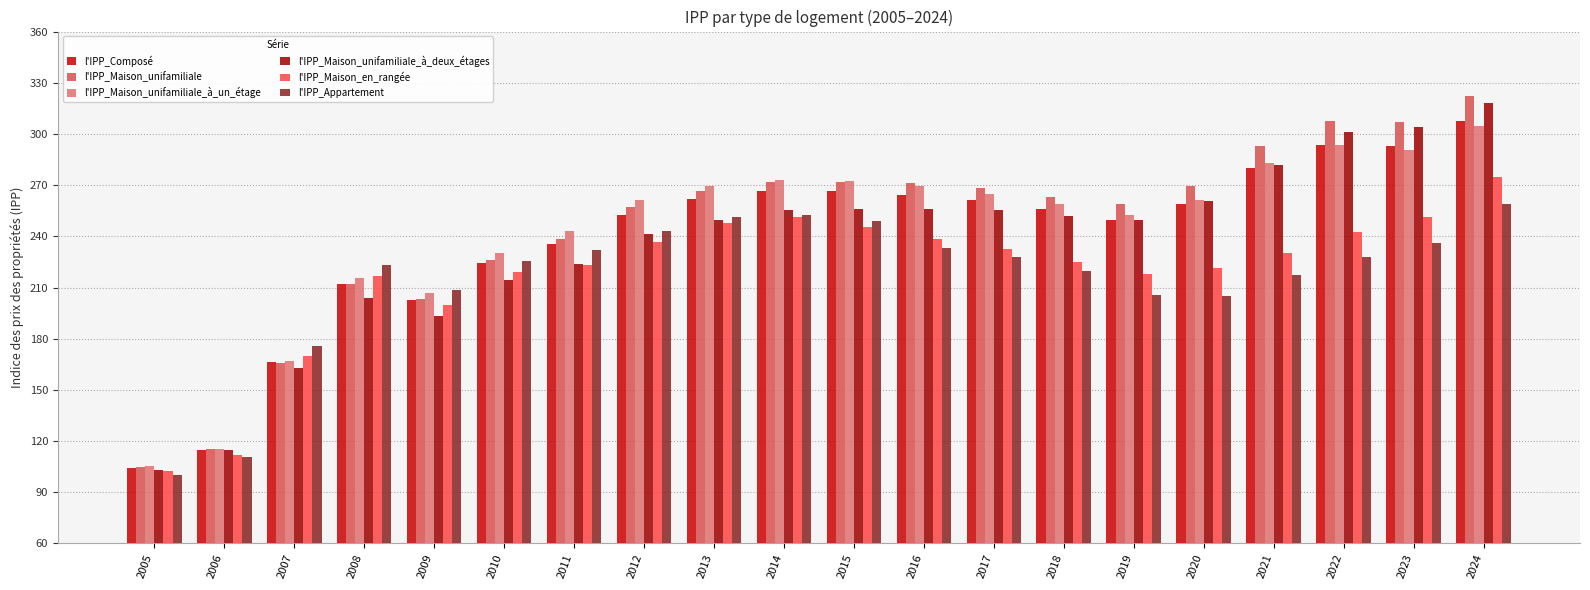

Which series has the largest total across all categories?

l'IPP_Maison_unifamiliale